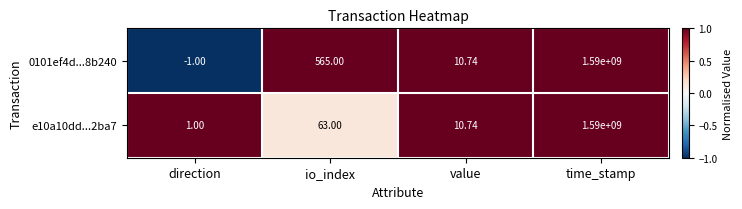

Which series has the largest total across all categories?

0101ef4d...8b240